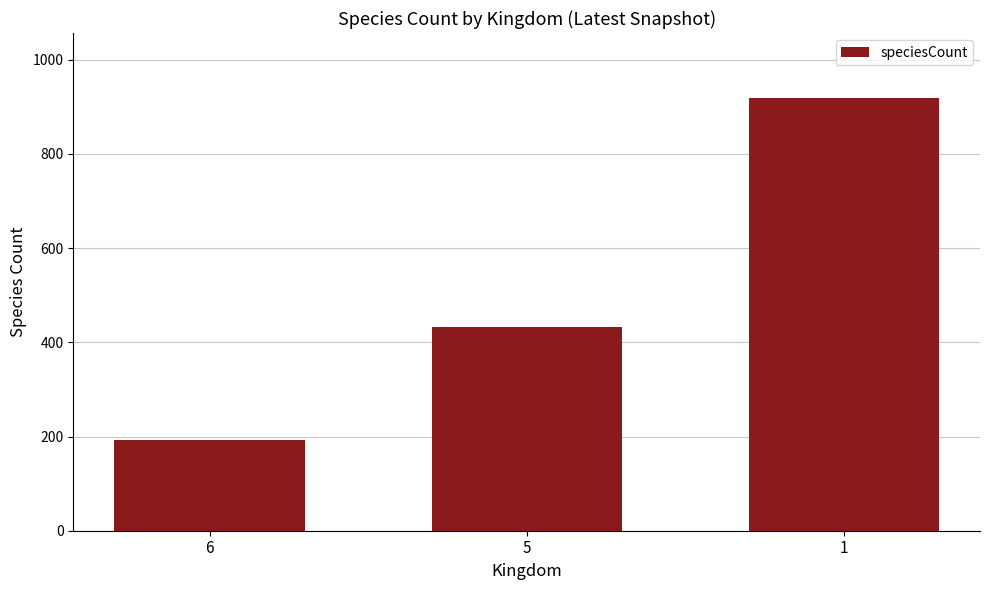

What is the maximum value shown in the chart?

919